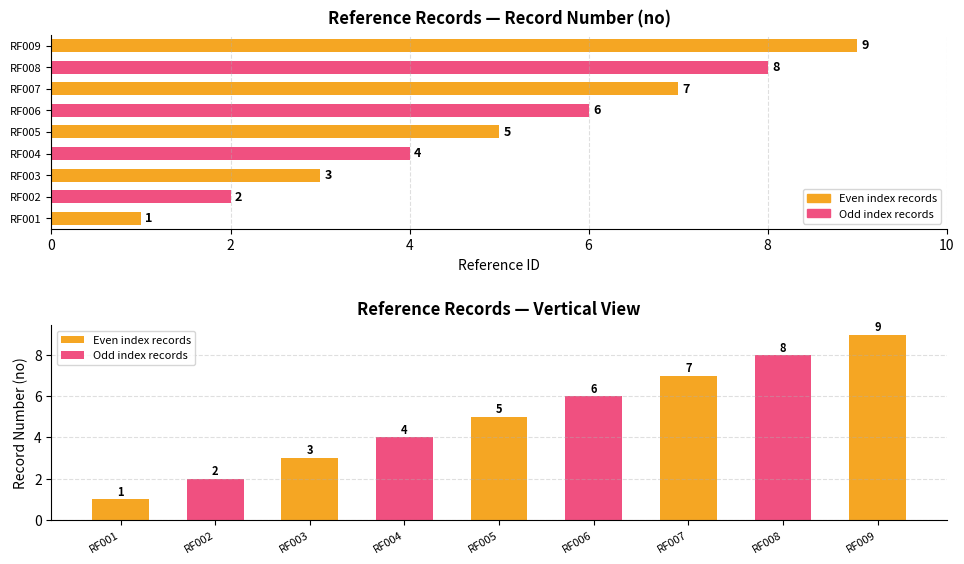

What is the sum of all values?

45